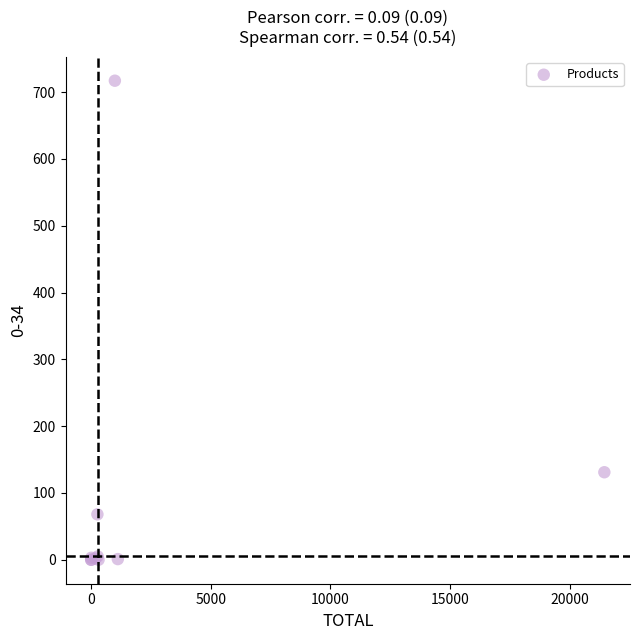

What Y value in the scatter plot is closest to 358?

131